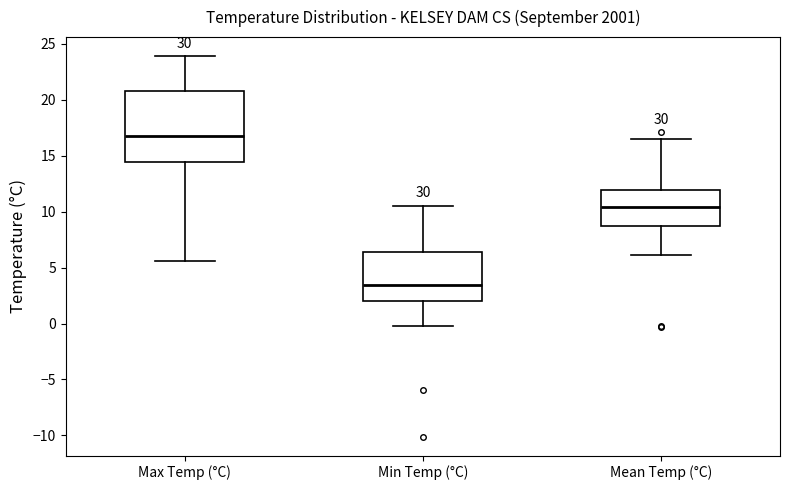

Reading left to right, transcribe this box plot: for each box, give where its median line is, the range the box spans, and where its two whiskers end, as read against the y-axis. The values are not printed on the chart, so give them approximately, as read against the axis.

Max Temp (°C): median 17.0, box 14.5 to 21.0, whiskers 5.5 to 24.0
Min Temp (°C): median 3.5, box 2.0 to 6.5, whiskers 0.0 to 10.5
Mean Temp (°C): median 10.5, box 8.5 to 12.0, whiskers 6.0 to 16.5